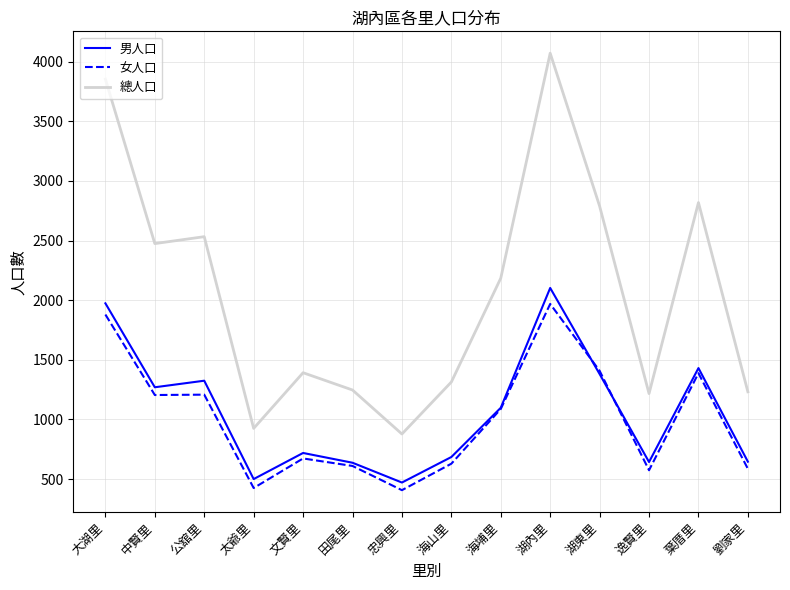

True or false: 總人口 and 男人口 intersect in this chart.

False